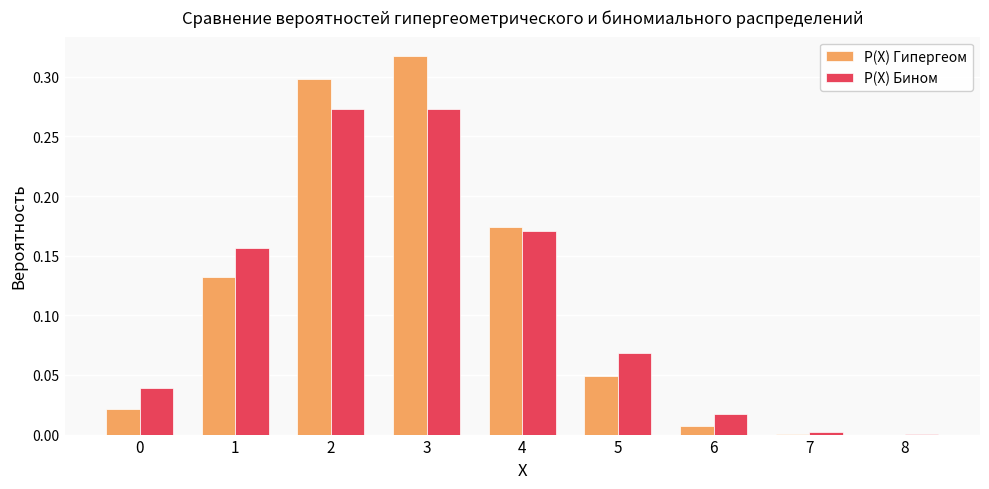

True or false: P(X) Гипергеом has a value of 0.3 at 4.

False